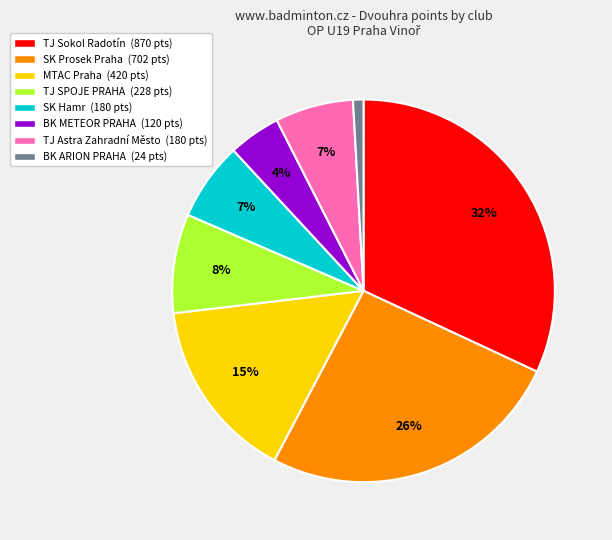

To the nearest percent, what is the average slice percentage?

12%